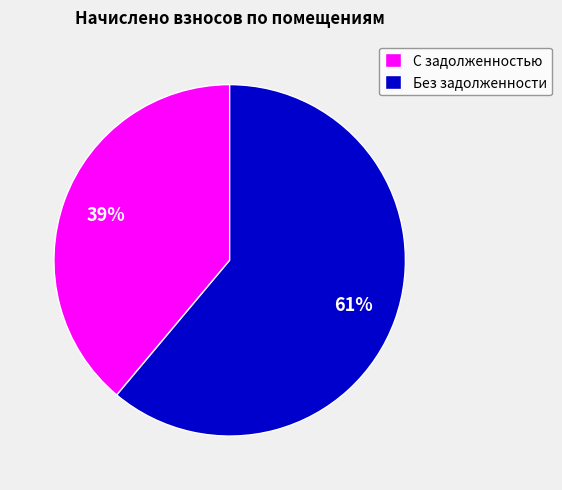

Is it true that Без задолженности is 61% of the pie?

True